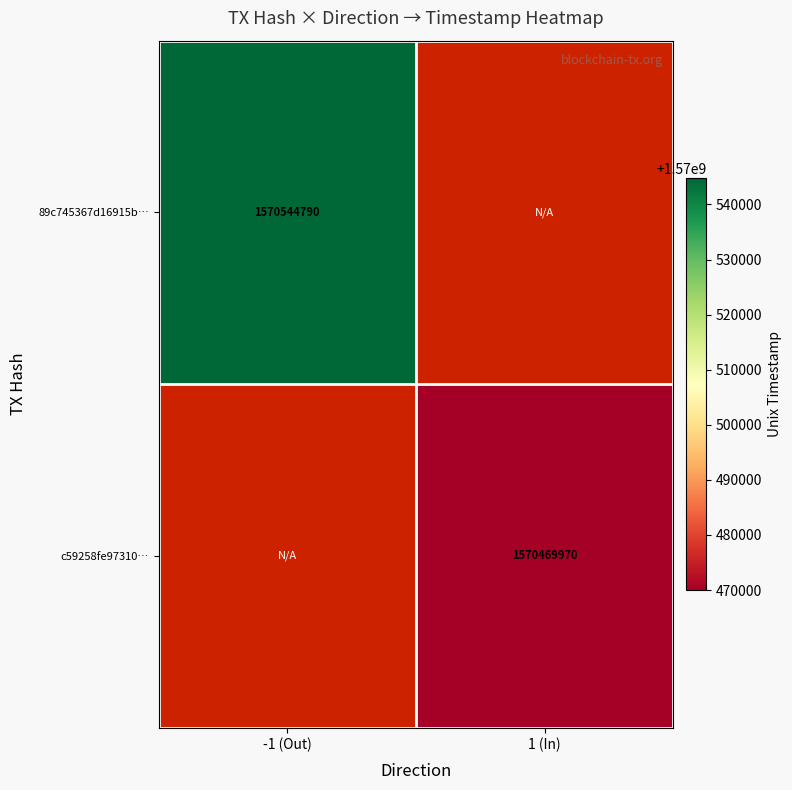

The value of c59258fe97310… at 1 (In) is 1570469970. True or false?

True